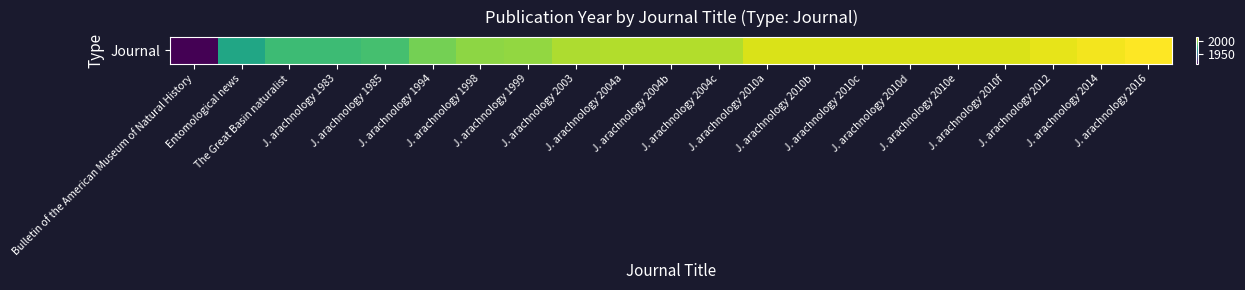

What is the sum of the values at J. arachnology 1983 and J. arachnology 2004a?

3987